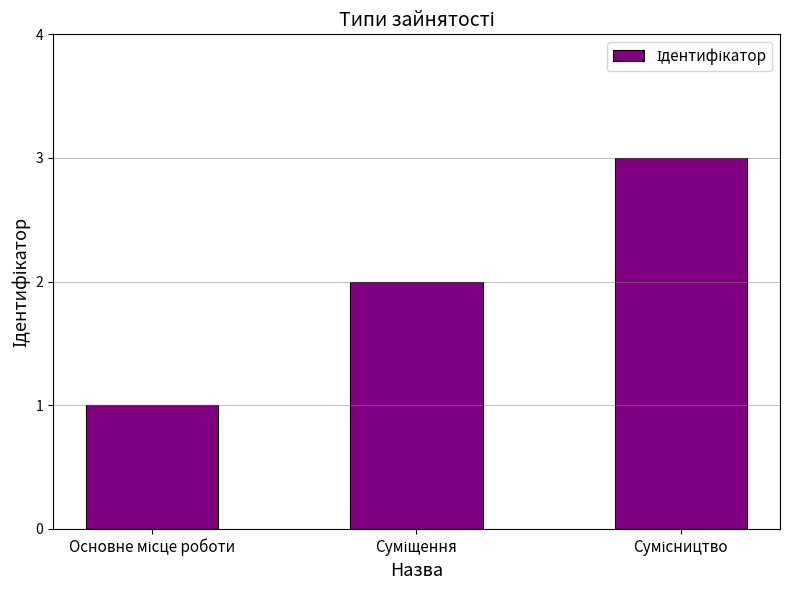

What is the greatest value displayed?

3